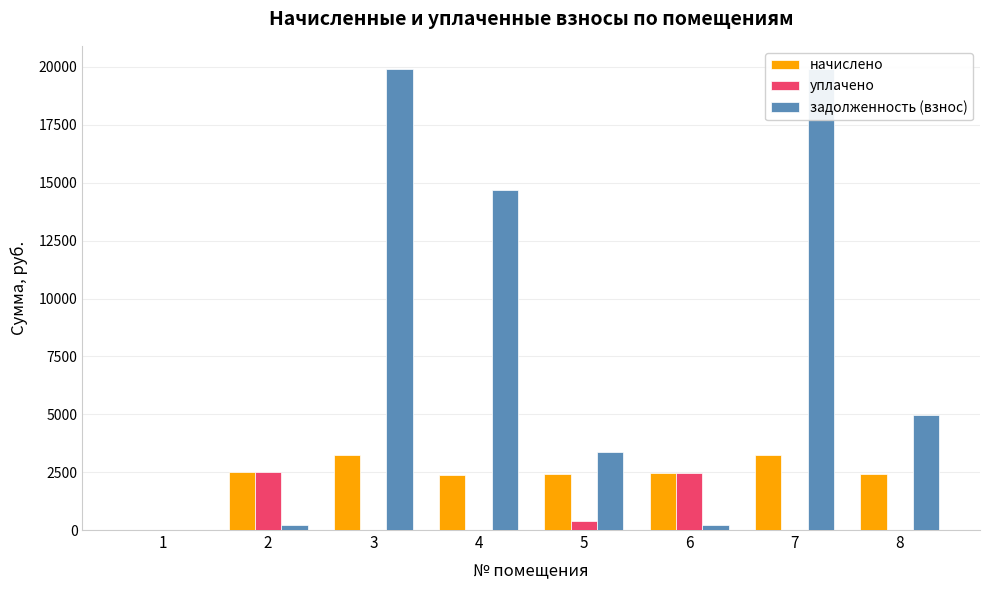

How many bars are there in total?

24